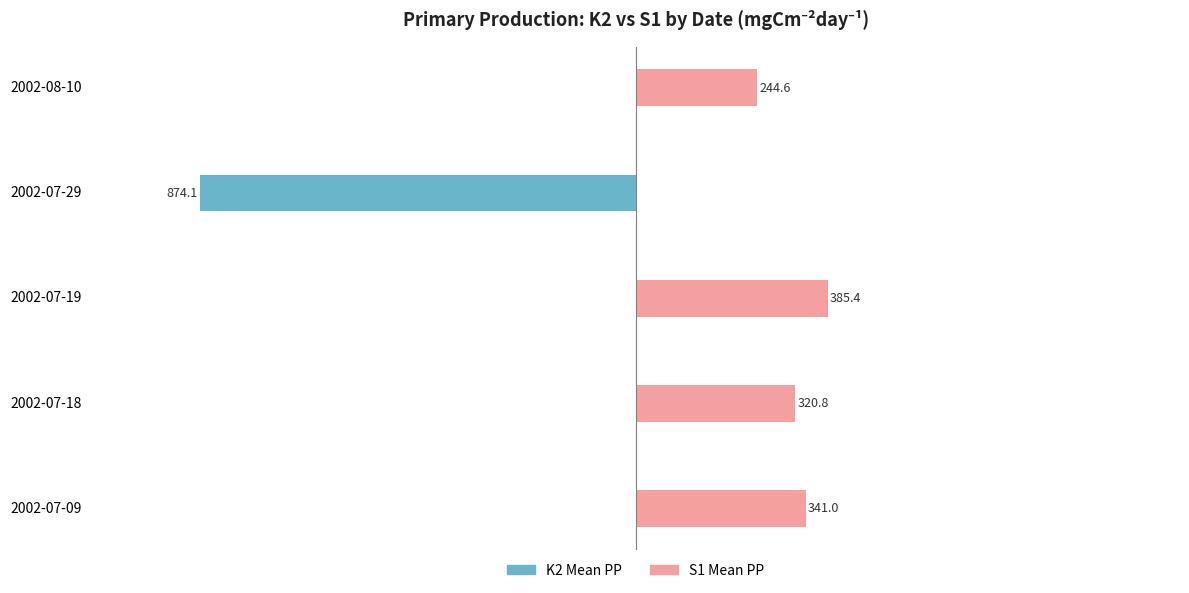

What is the difference between the highest and lowest values at 2002-07-29?

874.1